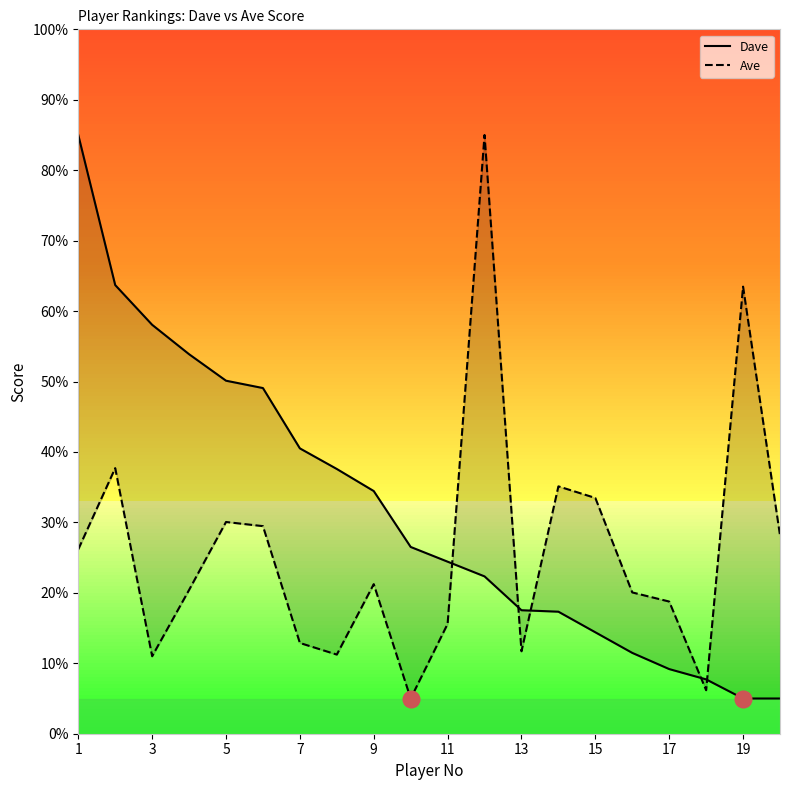

Which has a higher value, 19 or 11?

11